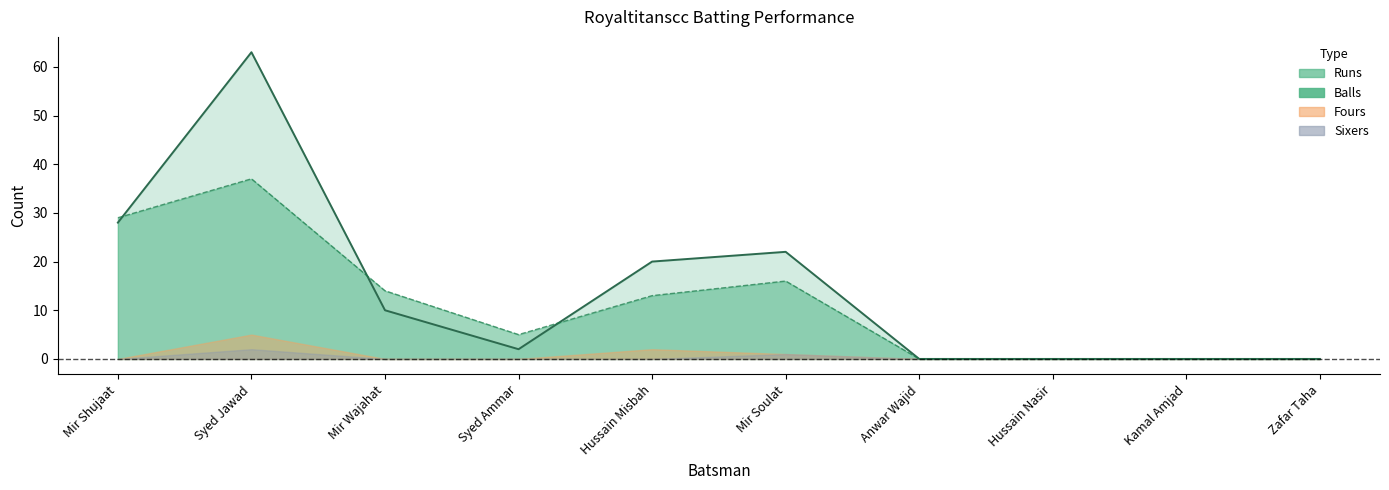

The Balls series shows 21 at Mir Wajahat. True or false?

False